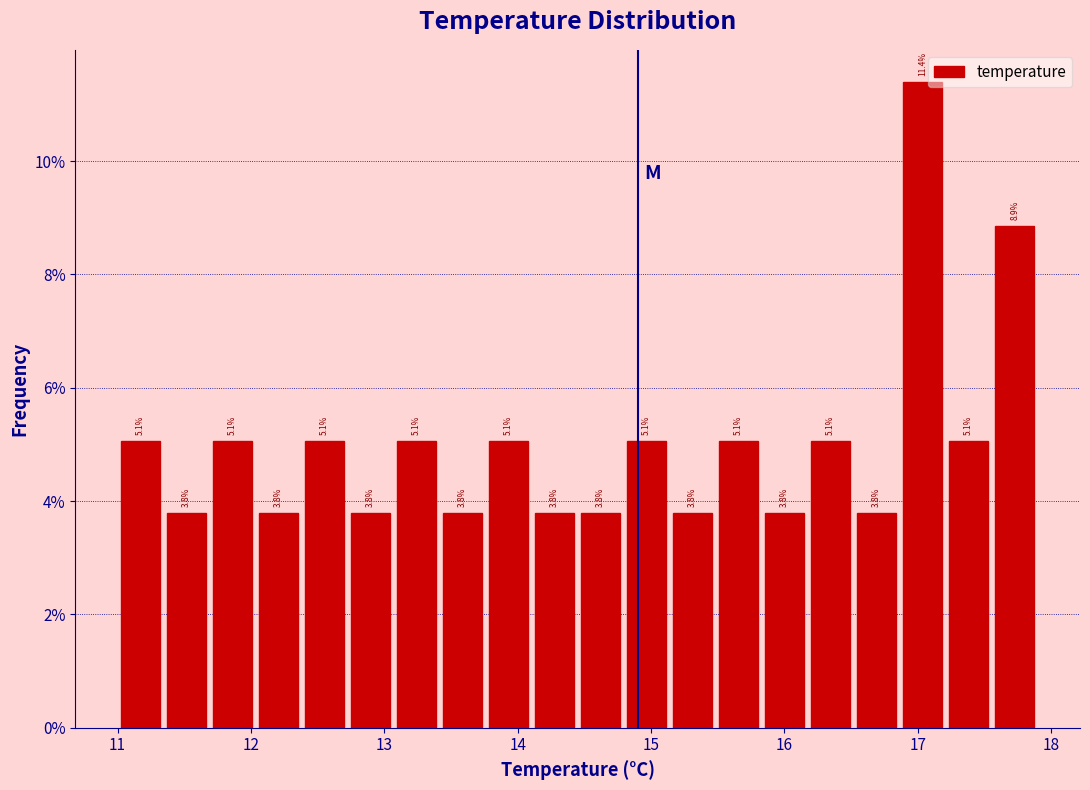

Around what value on the x-axis is the tallest bar? Give the approximate position of its centre, as read against the axis.

17.0